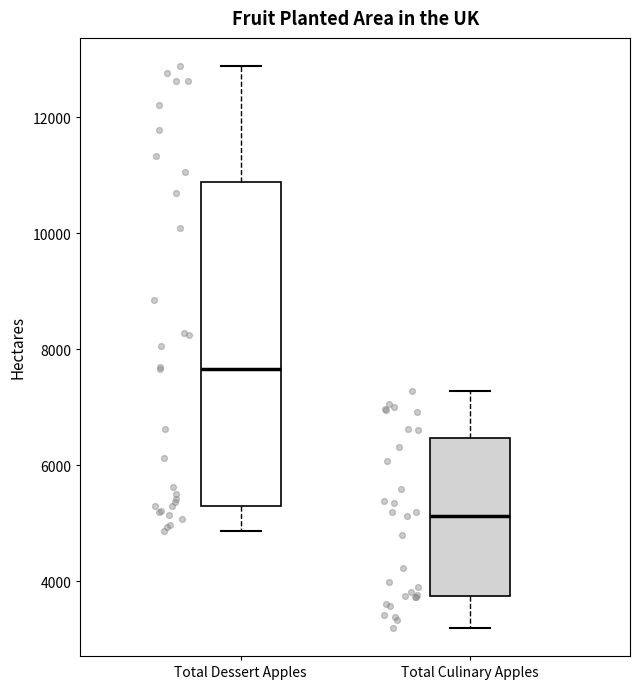

Reading left to right, transcribe this box plot: for each box, give where its median line is, the range the box spans, and where its two whiskers end, as read against the y-axis. The values are not printed on the chart, so give them approximately, as read against the axis.

Total Dessert Apples: median 7600, box 5400 to 10800, whiskers 4800 to 12800
Total Culinary Apples: median 5200, box 3800 to 6400, whiskers 3200 to 7200